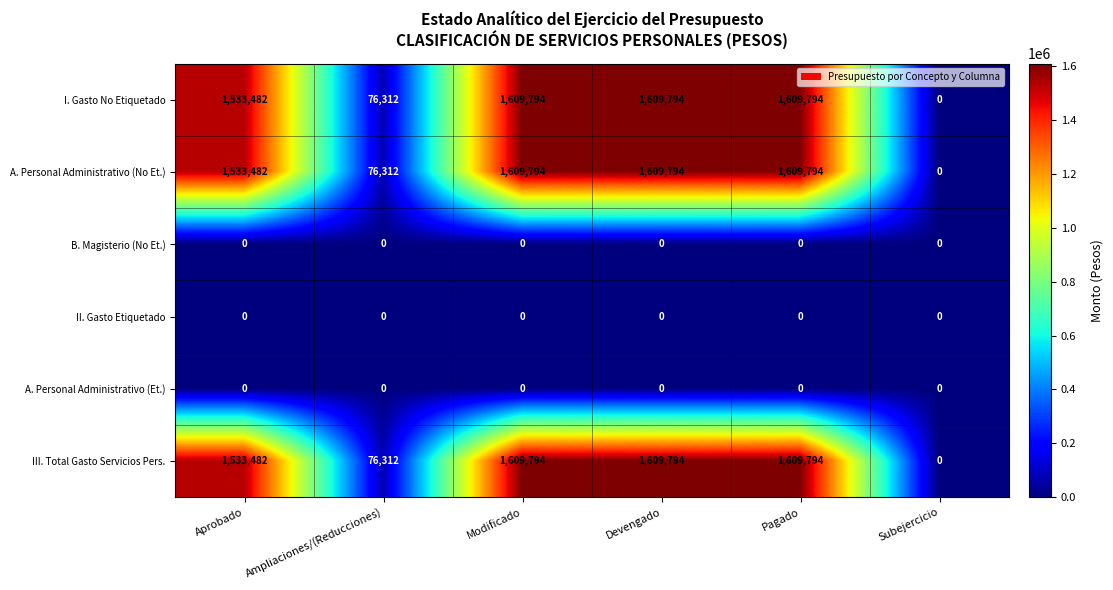

What is the maximum value shown in the chart?

1609794